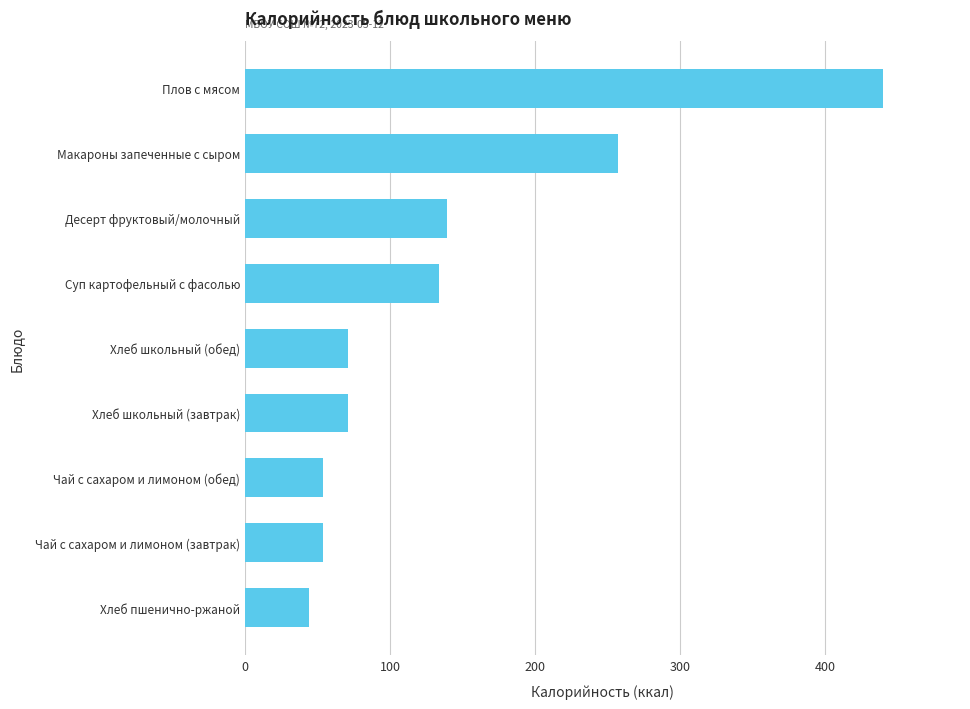

What is the change in value from Чай с сахаром и лимоном (обед) to Хлеб школьный (завтрак)?

+17